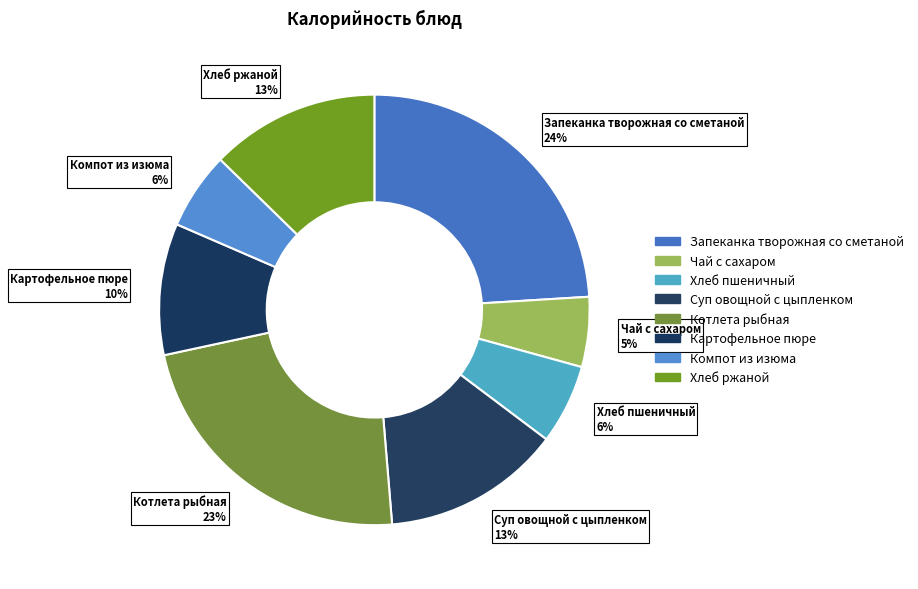

To the nearest percent, what percentage of the pie is Суп овощной с цыпленком?

13%